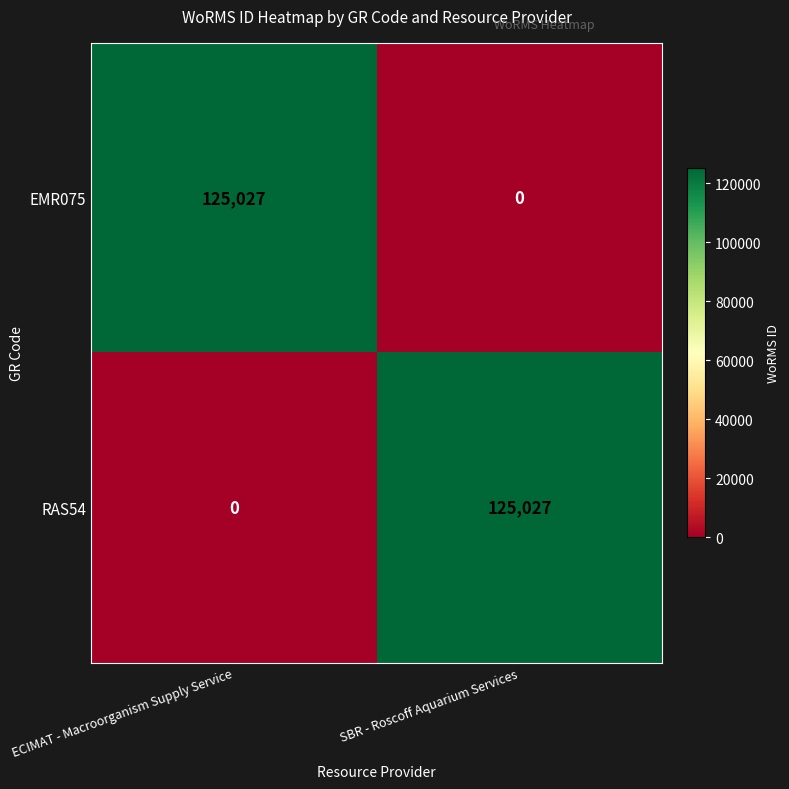

List the labels in order of EMR075 value, largest first.

ECIMAT - Macroorganism Supply Service, SBR - Roscoff Aquarium Services